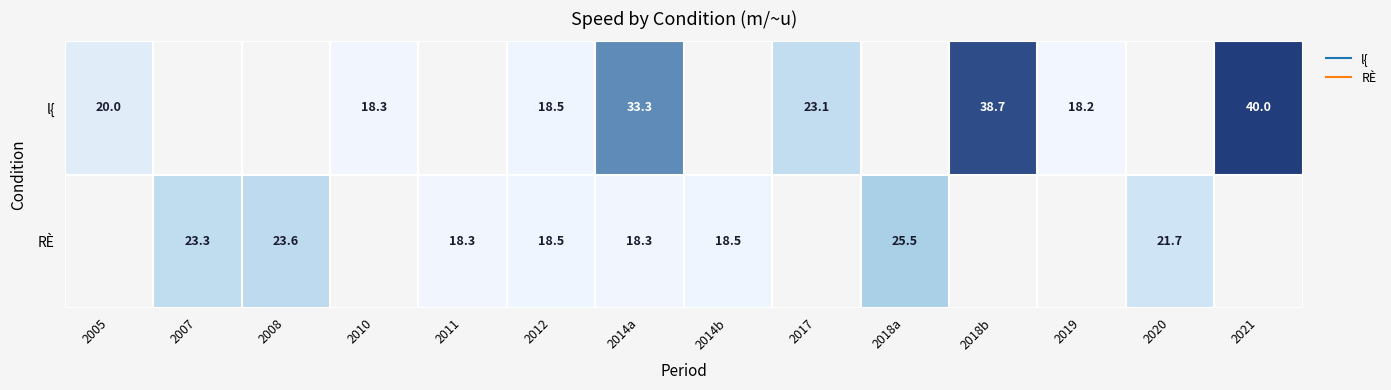

Which has a higher value, 2005 or 2020?

2020